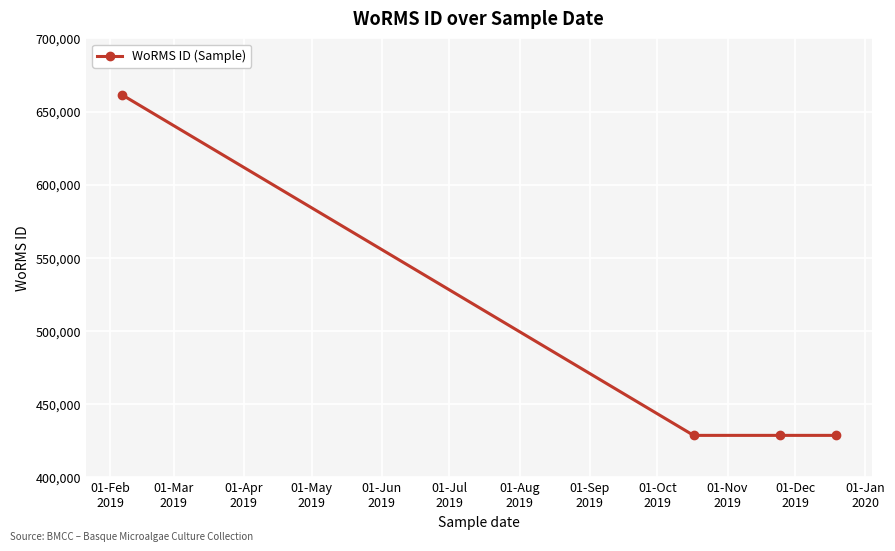

How many series are shown in this chart?

1